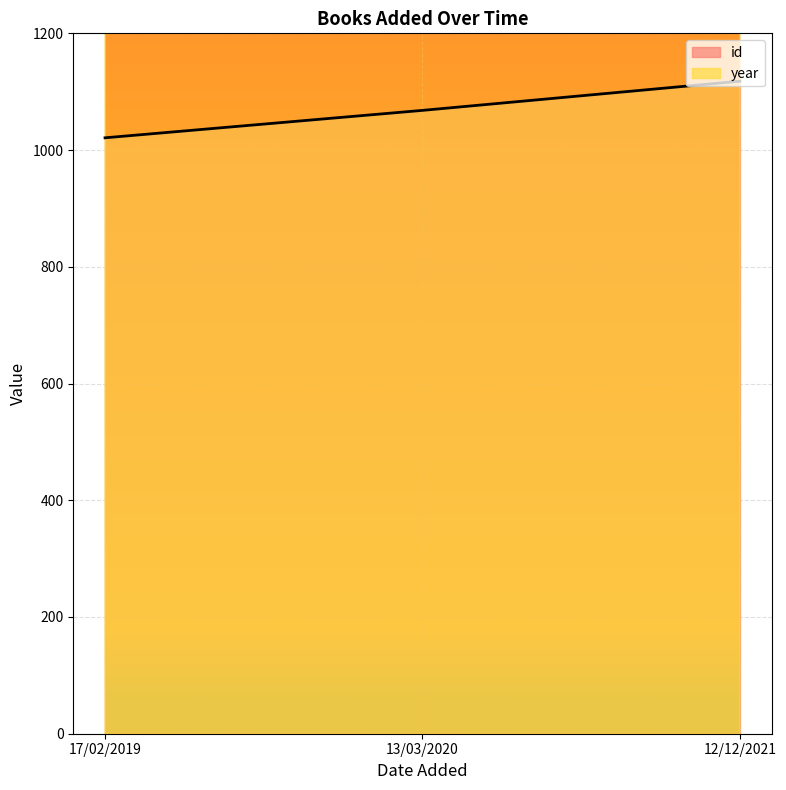

Does the chart display data point markers on the line(s)?

No